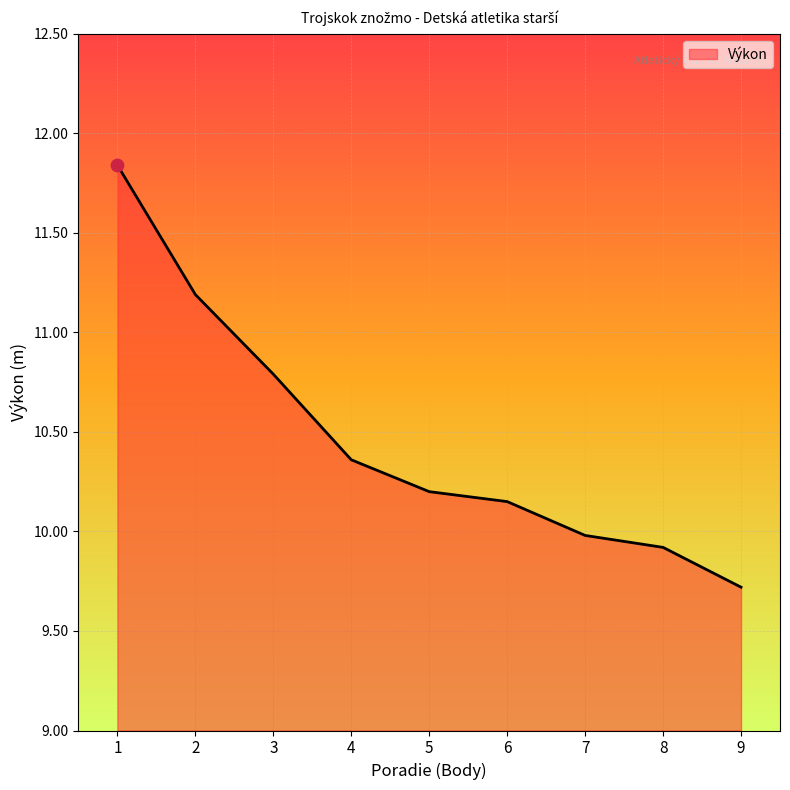

Which has a higher value, 9 or 3?

3